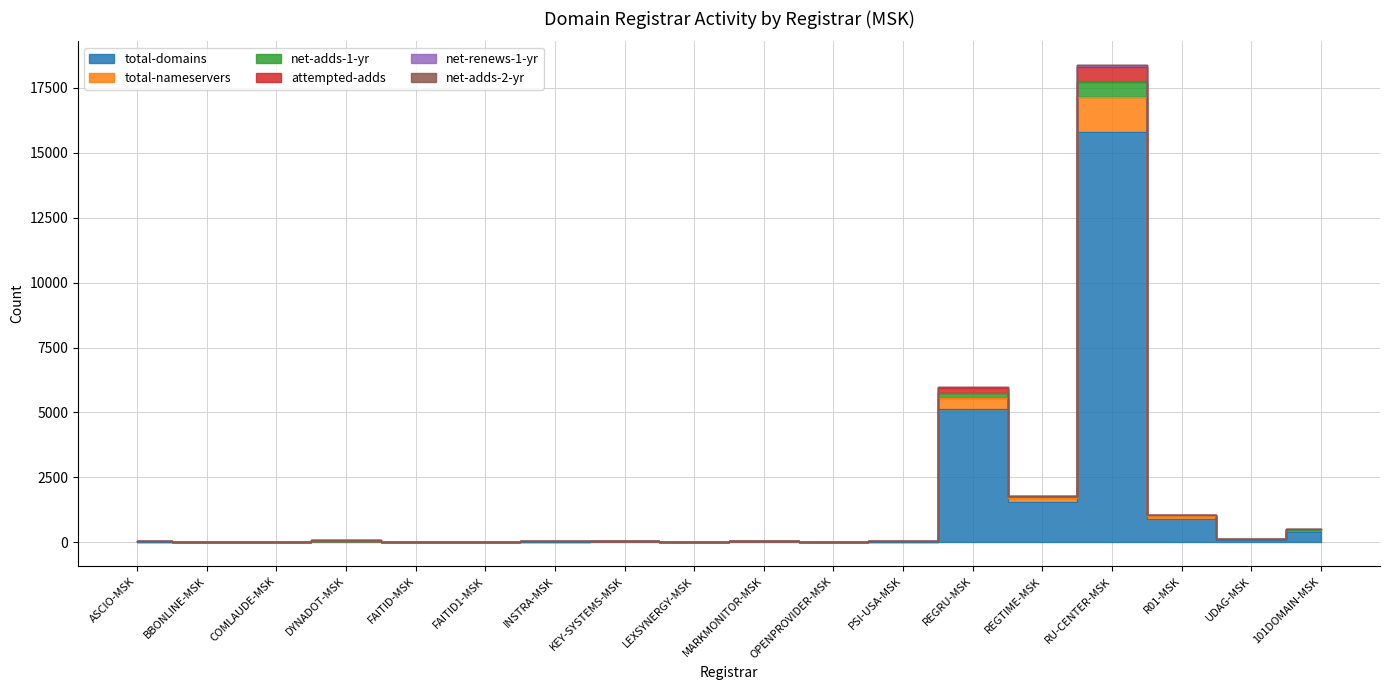

Which has a higher value, BBONLINE-MSK or FAITID1-MSK?

FAITID1-MSK